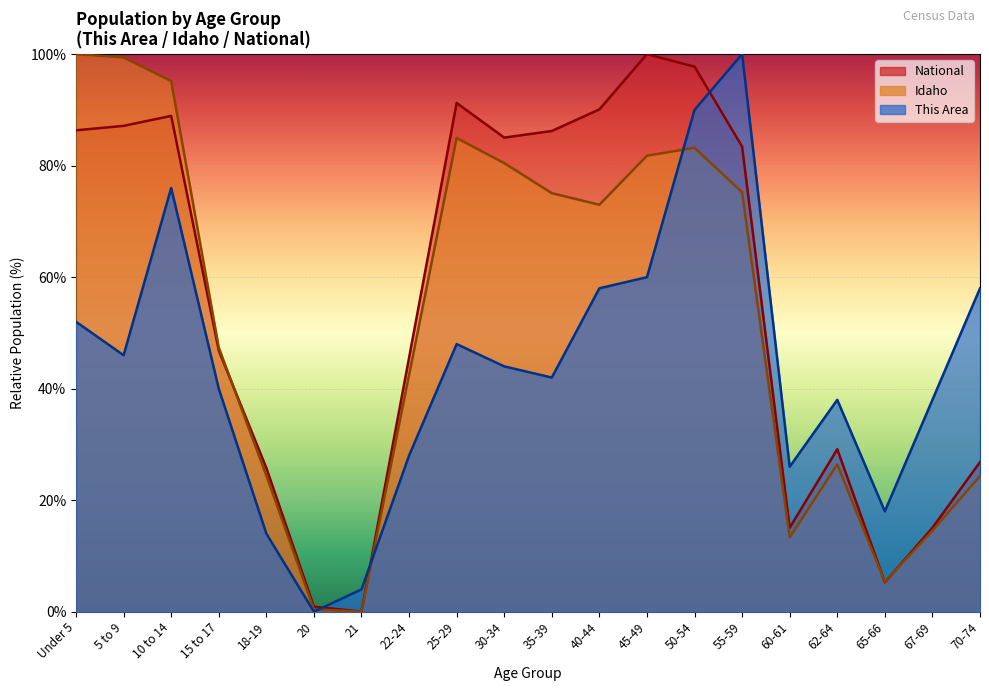

What position from the right is 62-64?

4